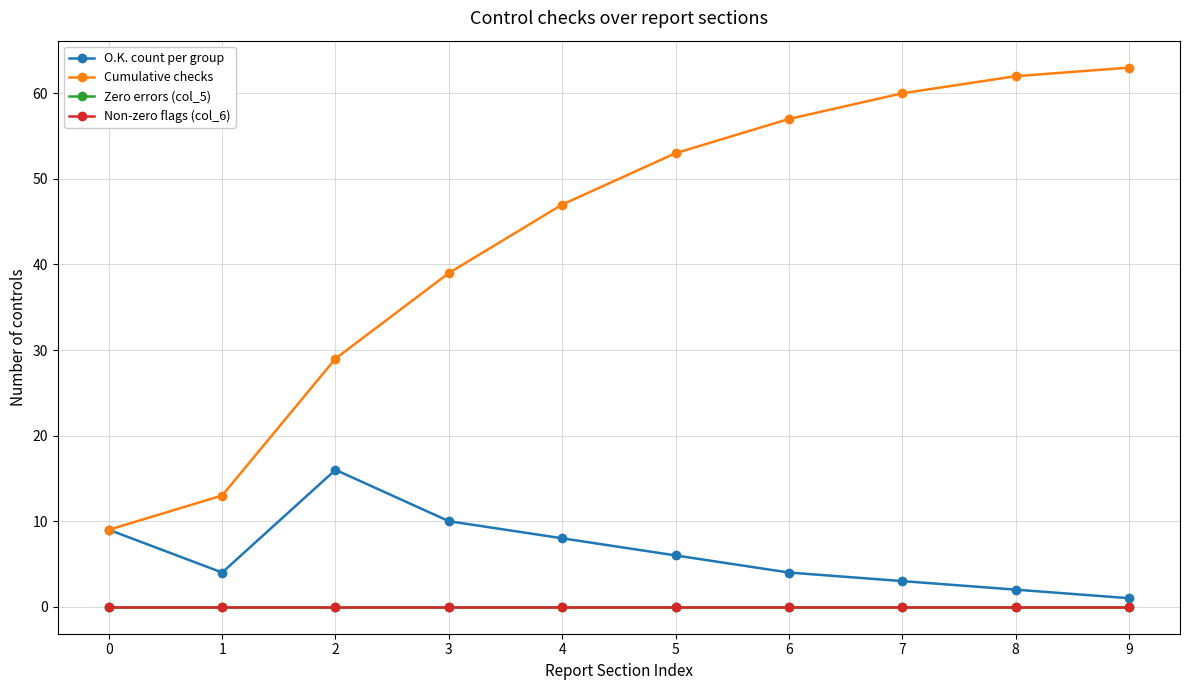

Which series has the largest total across all categories?

Cumulative checks